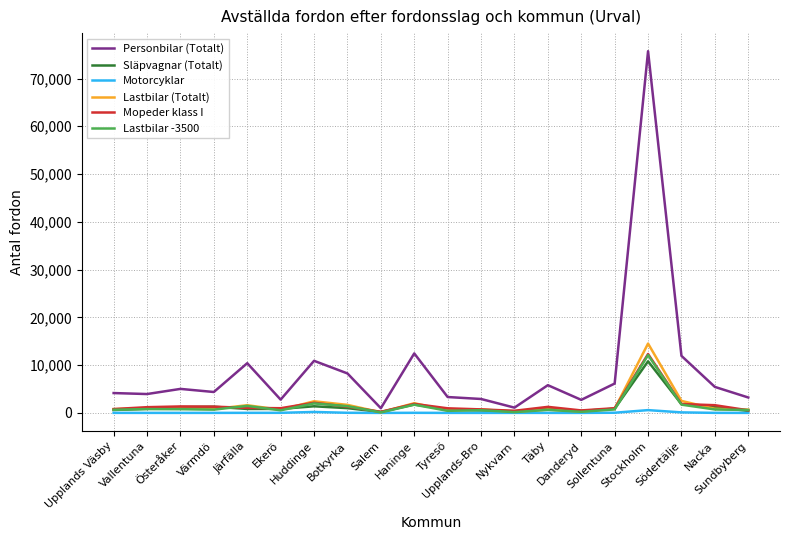

At which category is the sum across all series the highest?

Stockholm